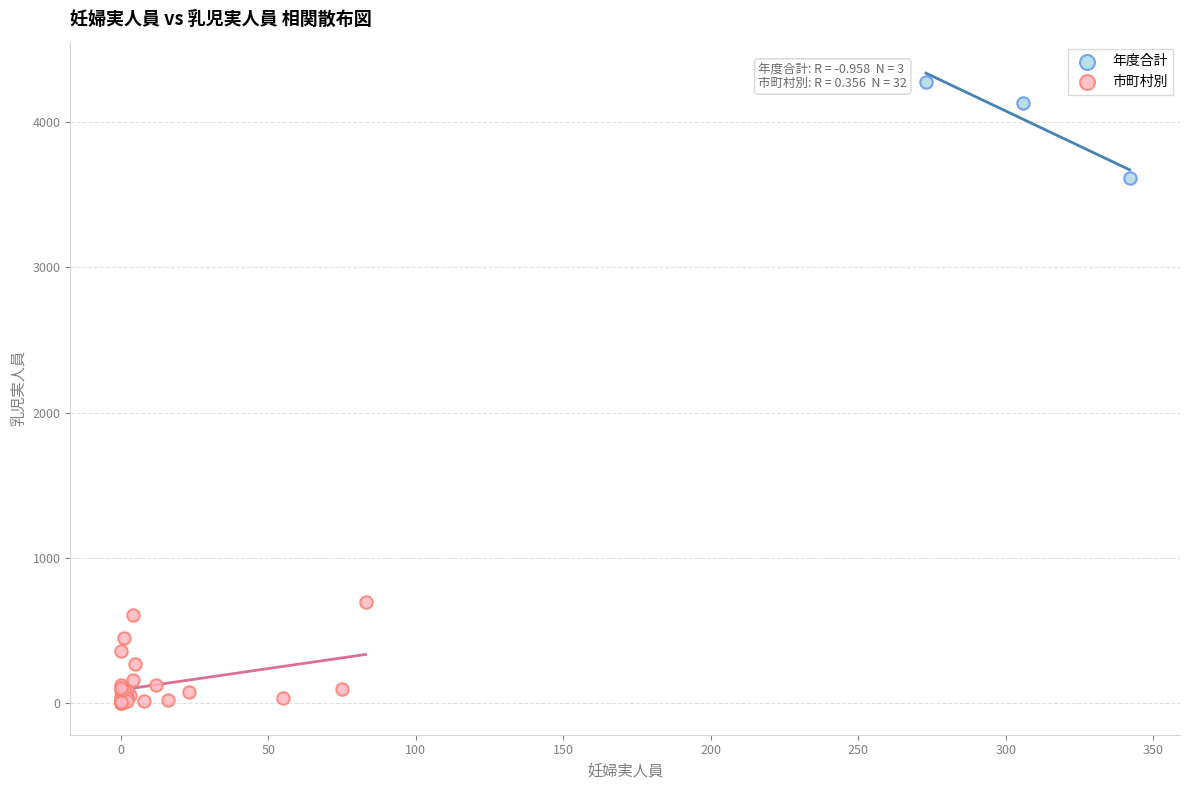

Which series reaches the maximum Y coordinate?

年度合計